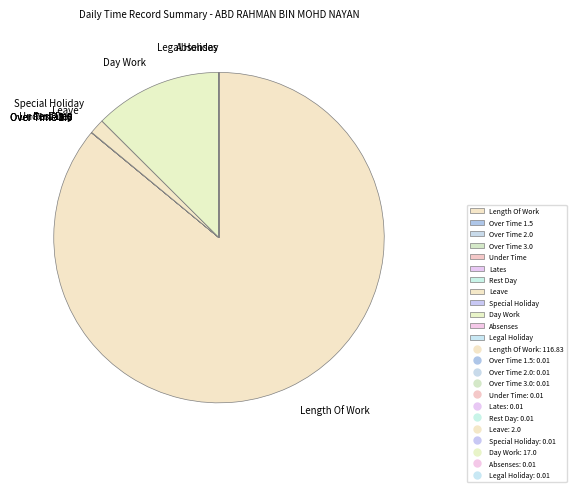

Which slice is the largest?

Length Of Work